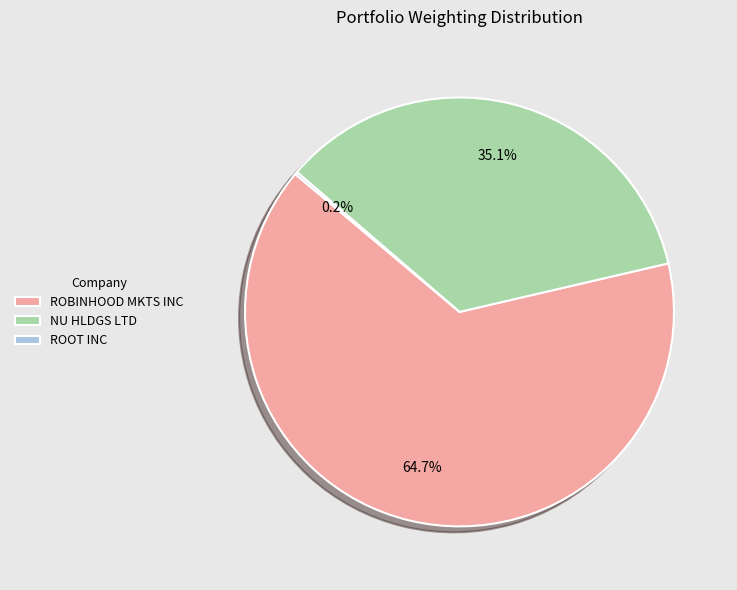

What is the majority slice?

ROBINHOOD MKTS INC